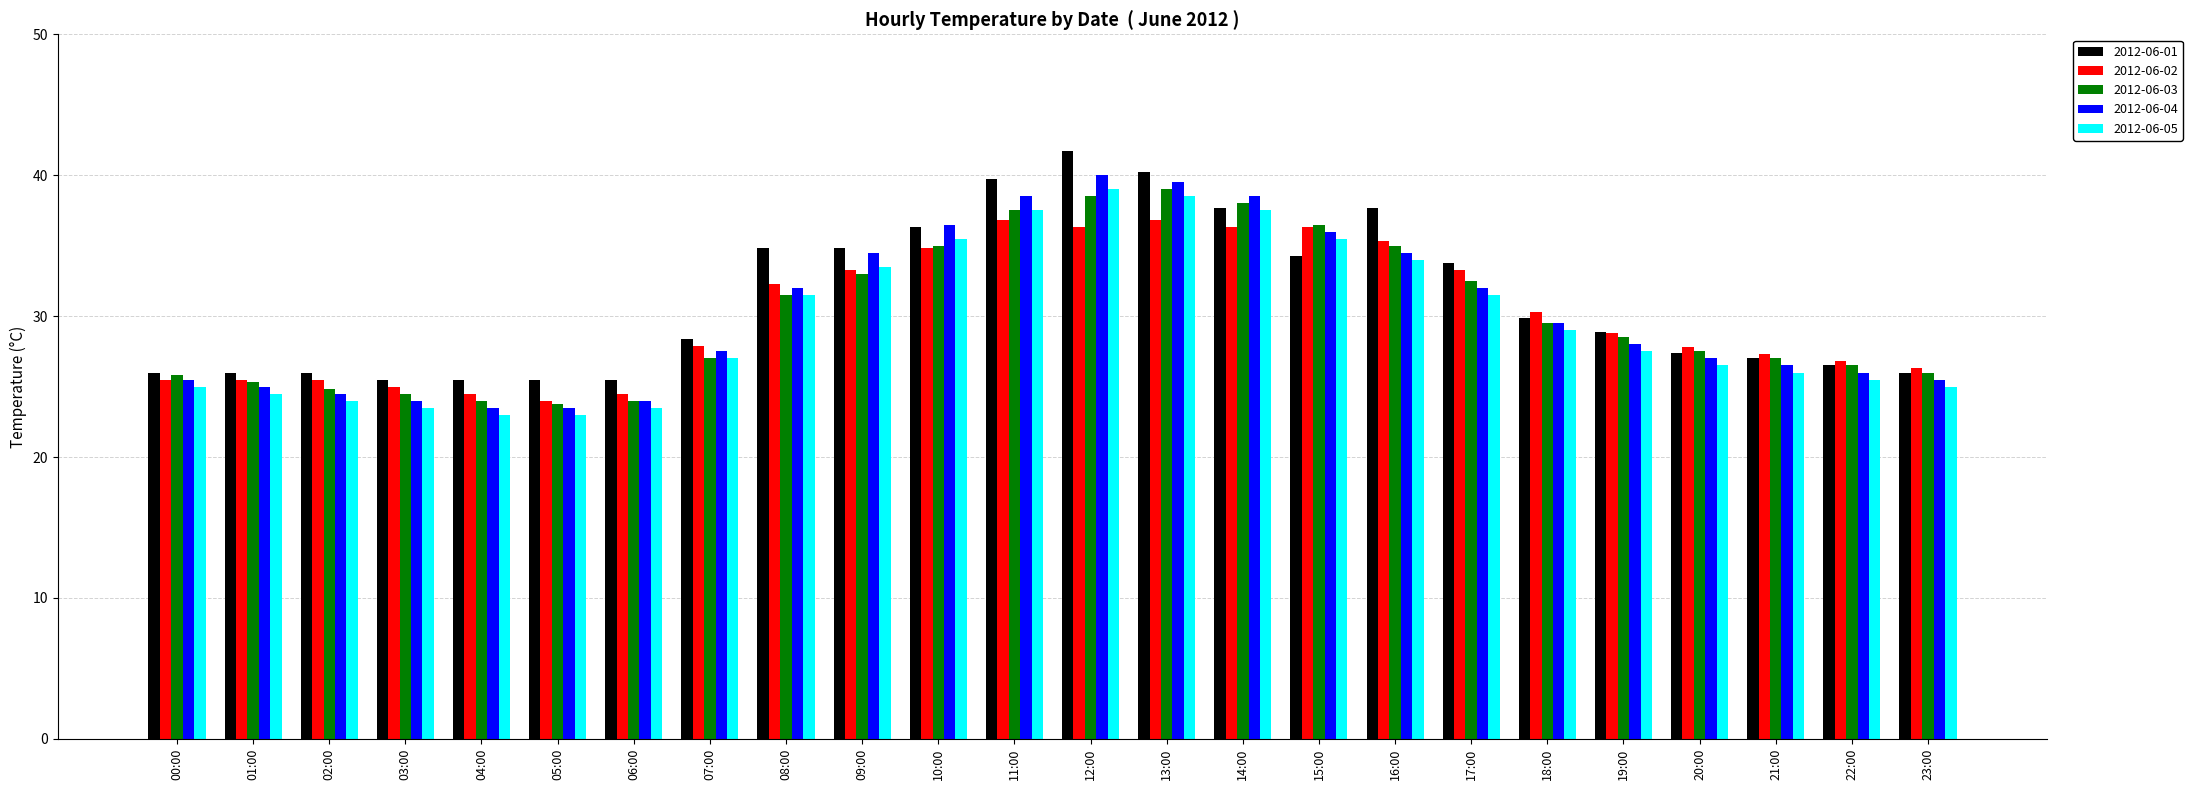

What is the value of the 2012-06-04 bar at the 3rd from the left?

24.5